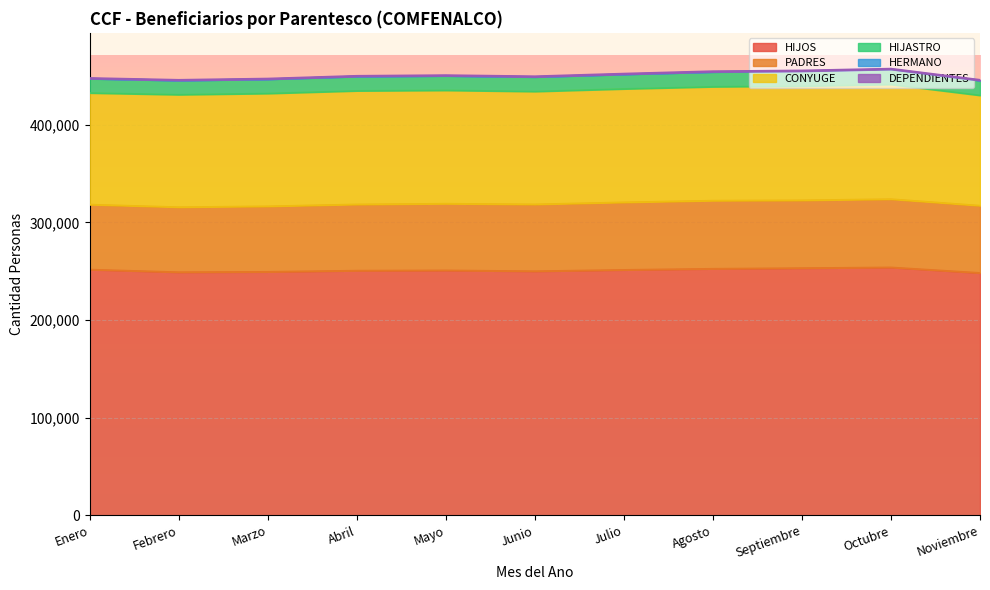

What is the difference between the maximum and minimum values in the HIJOS series?

5662